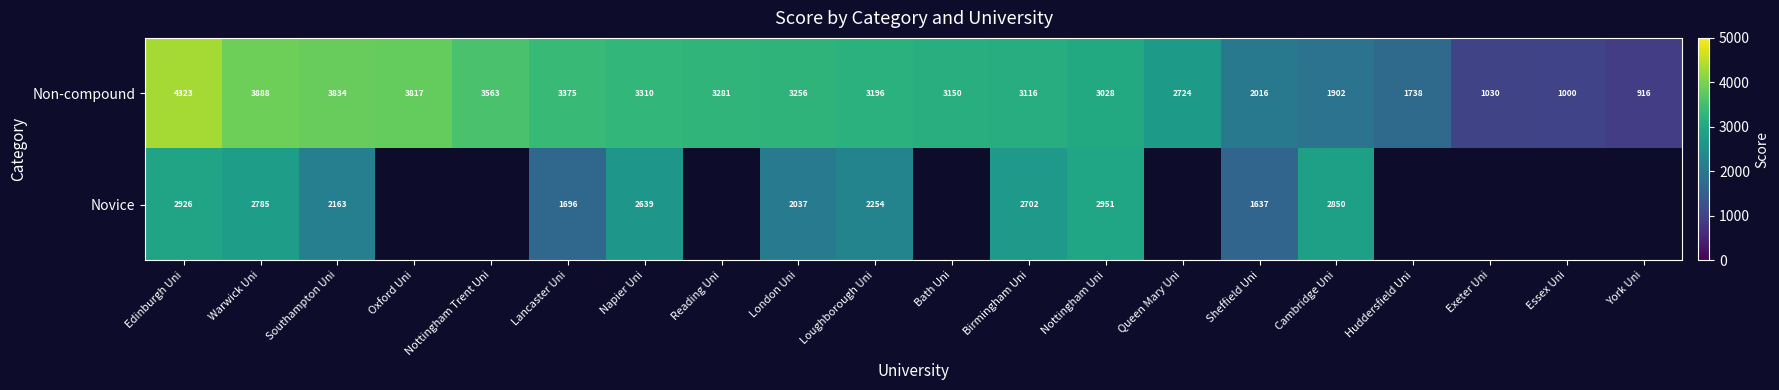

What is the total value across all series at Warwick Uni?

6673